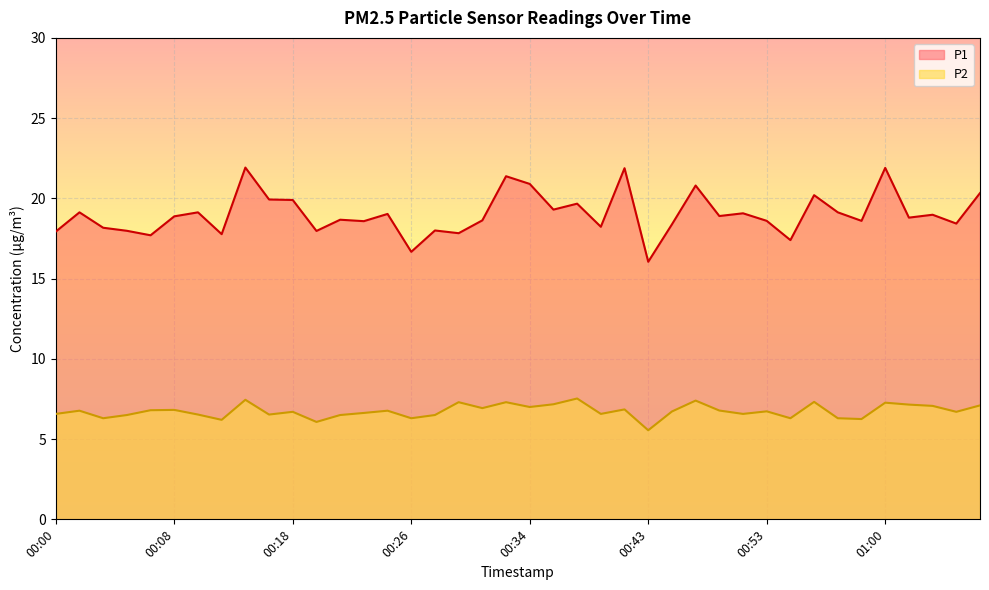

Is the value of P2 at 00:45 greater than the value of P1 at 00:28?

No